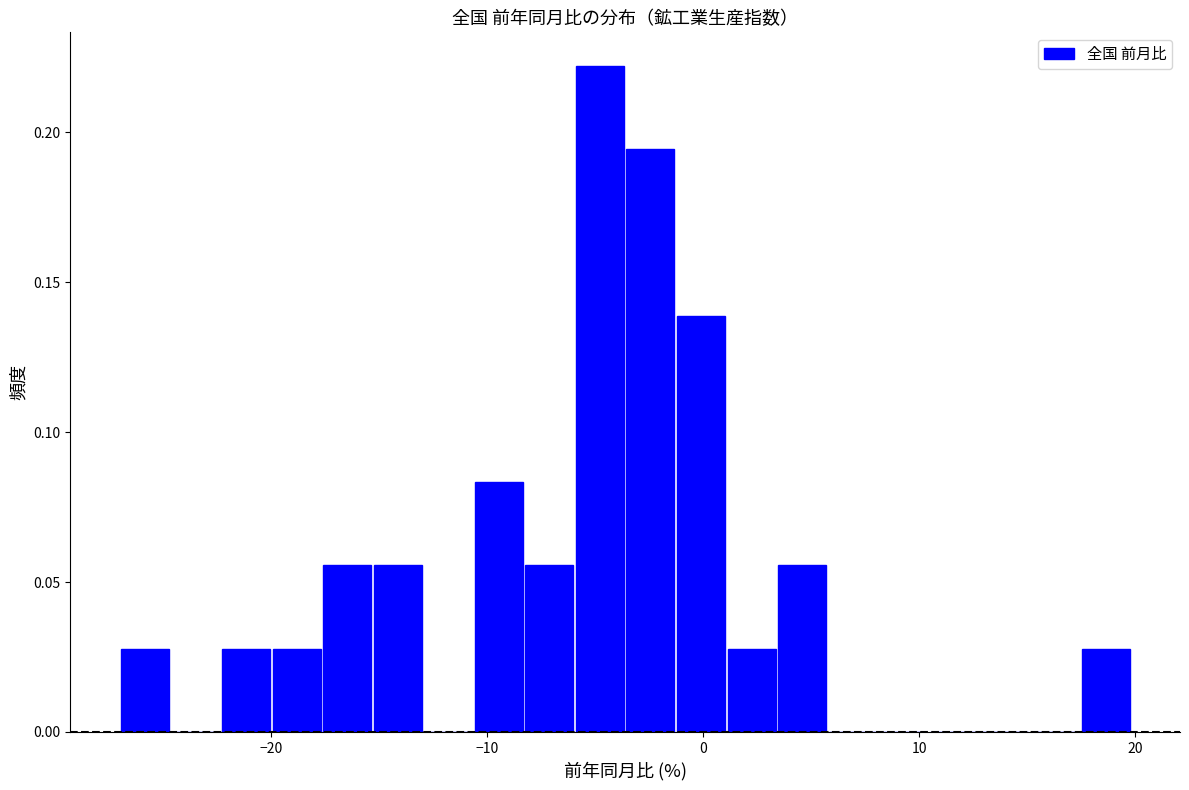

Read against the x-axis, roughly where is the centre of the tallest bar?

-5